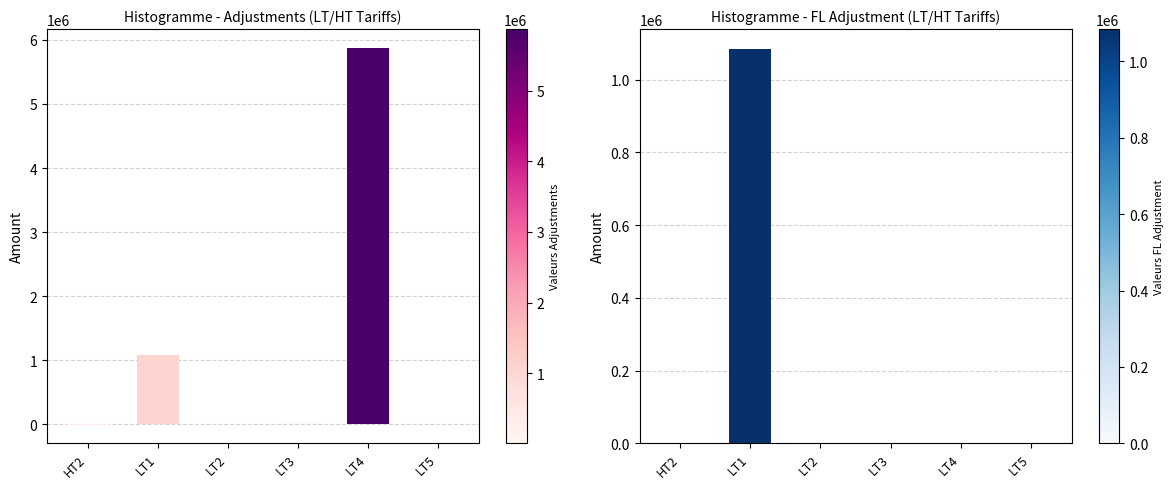

How many values in the TOTAL CREDIT ADJUSTMENT series exceed 18950?

2